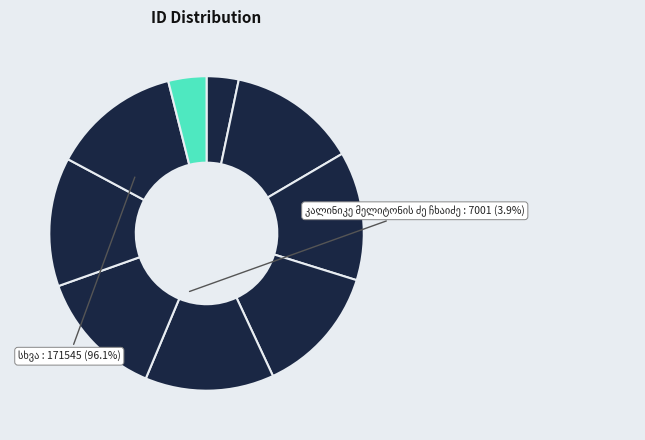

Is it true that ილია ჩხეიძე is 23% of the pie?

False